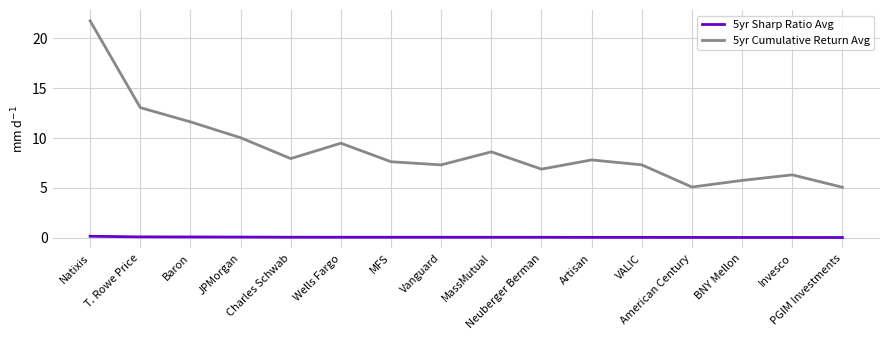

Count the number of data series in this chart.

2